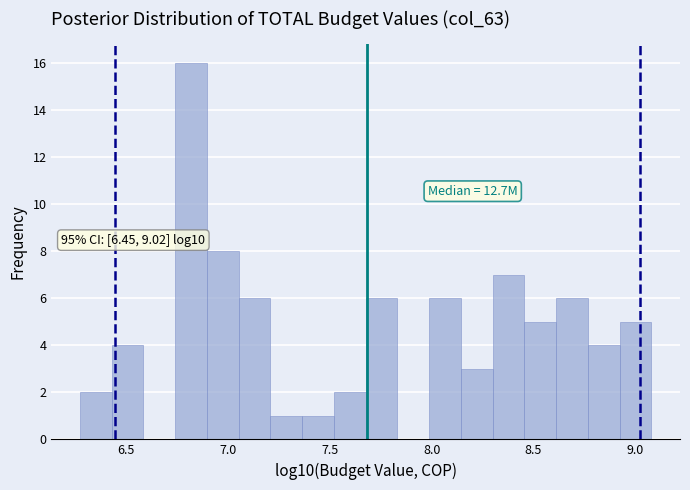

Around what value on the x-axis is the tallest bar? Give the approximate position of its centre, as read against the axis.

6.80